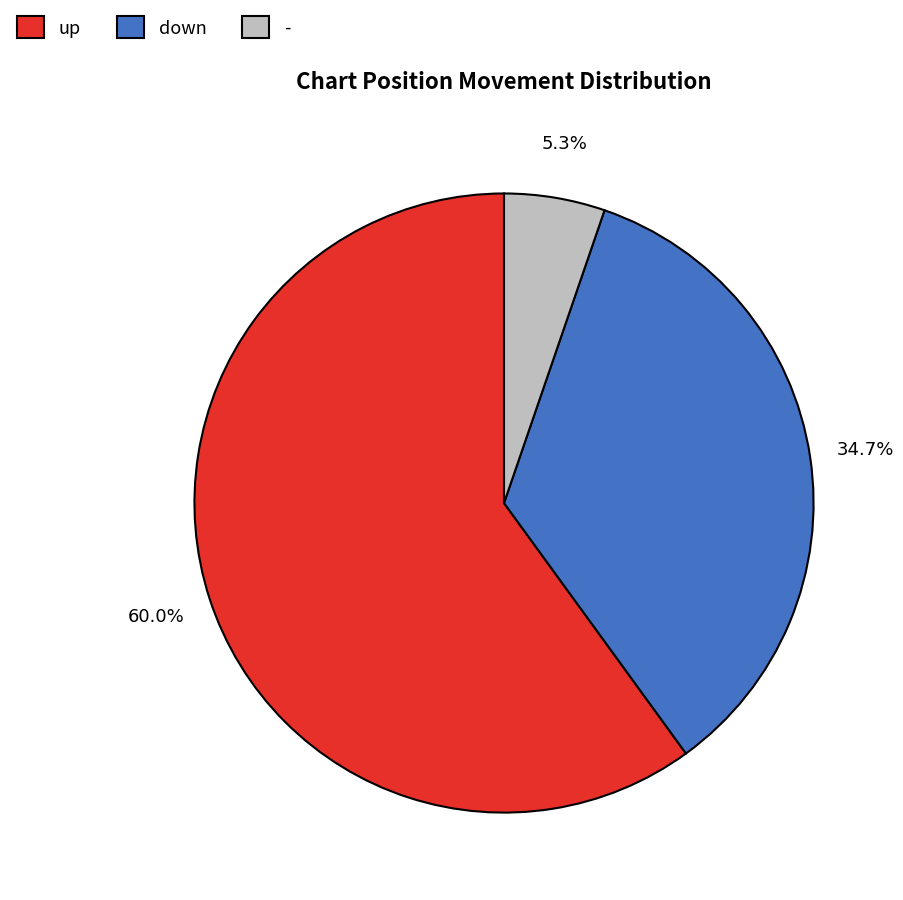

Does up account for over 50% of the chart?

Yes